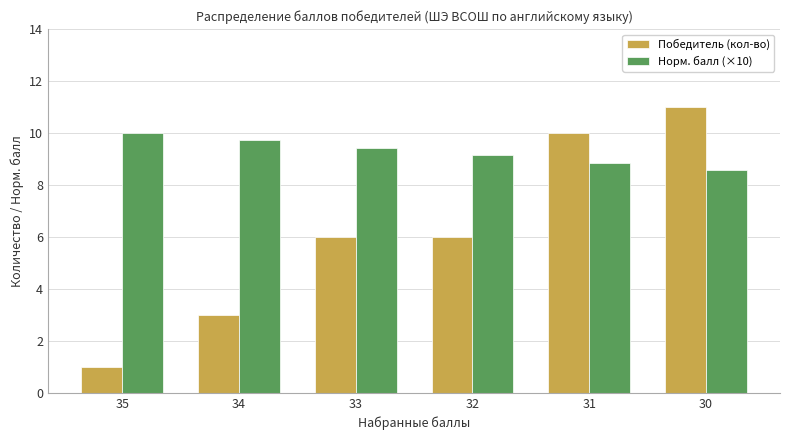

List the labels in order of Норм. балл (×10) value, largest first.

35, 34, 33, 32, 31, 30